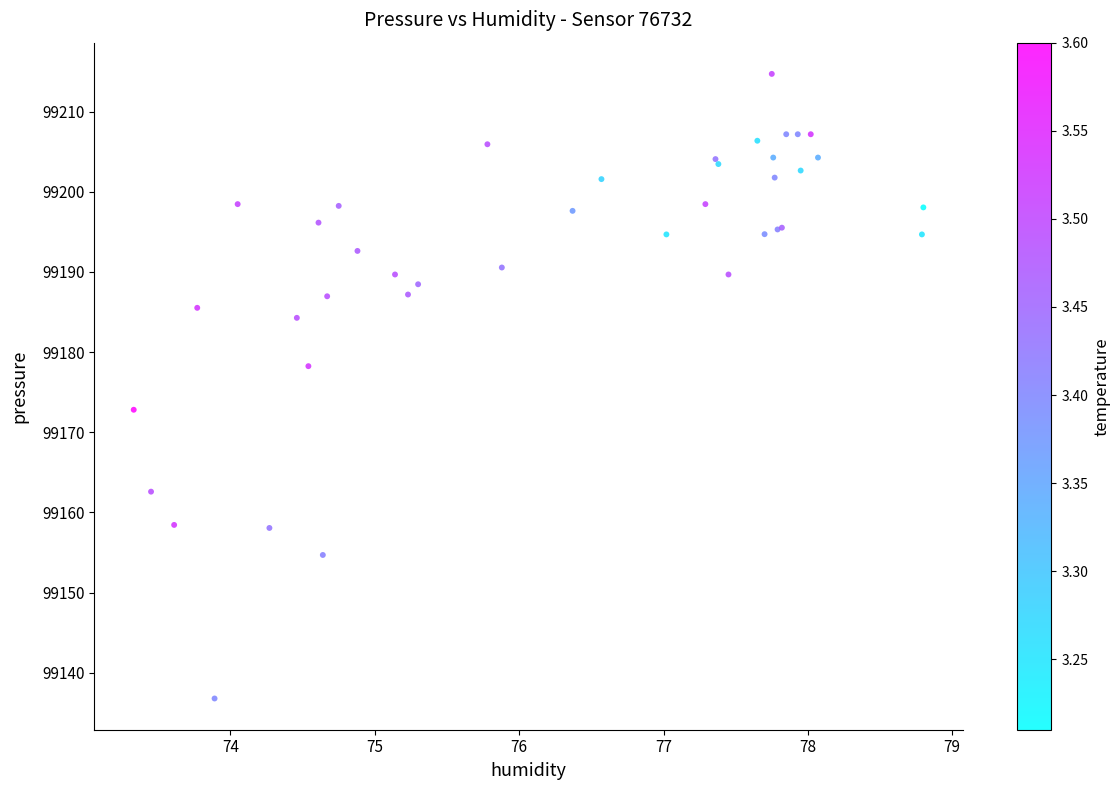

What Y value in the scatter plot is closest to 99175?

99172.8